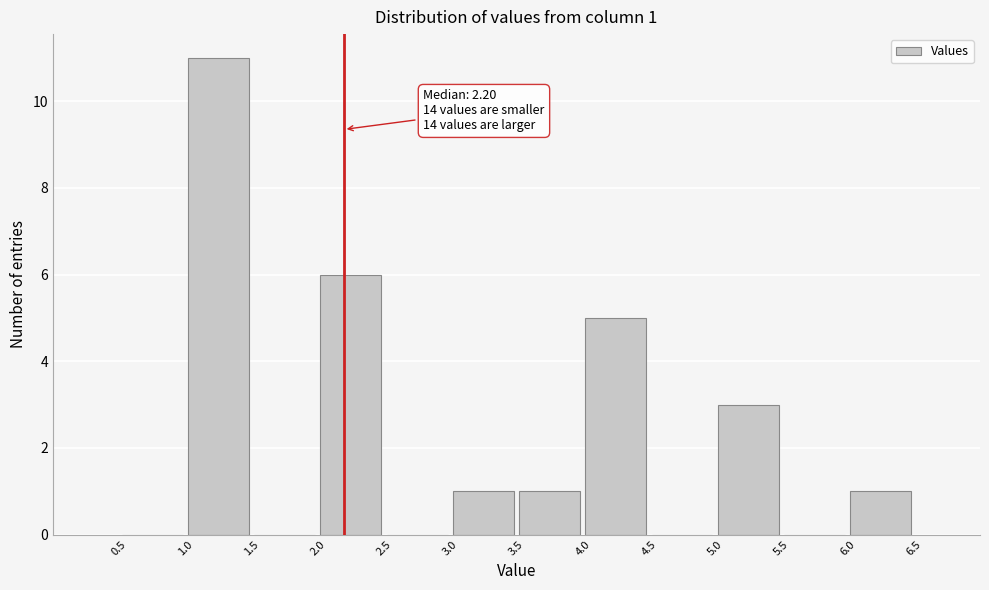

Over which range of the x-axis is the bar tallest?

1.0 to 1.5